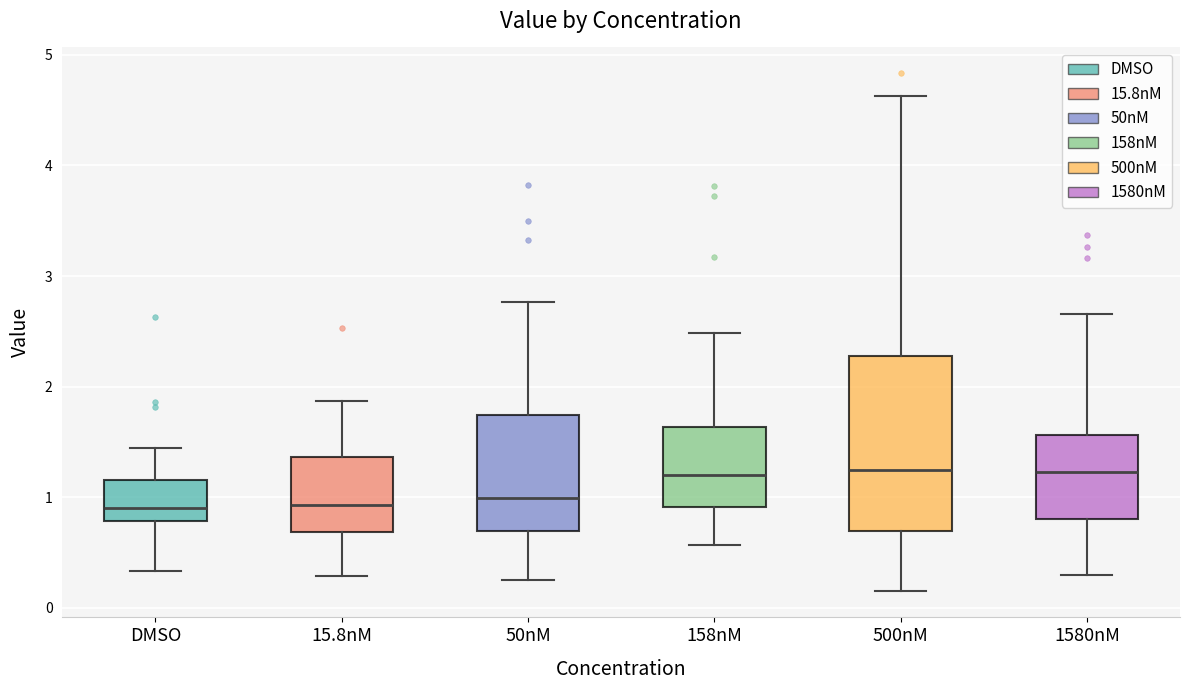

Which box is the tallest, from its lower edge to its upper edge?

500nM